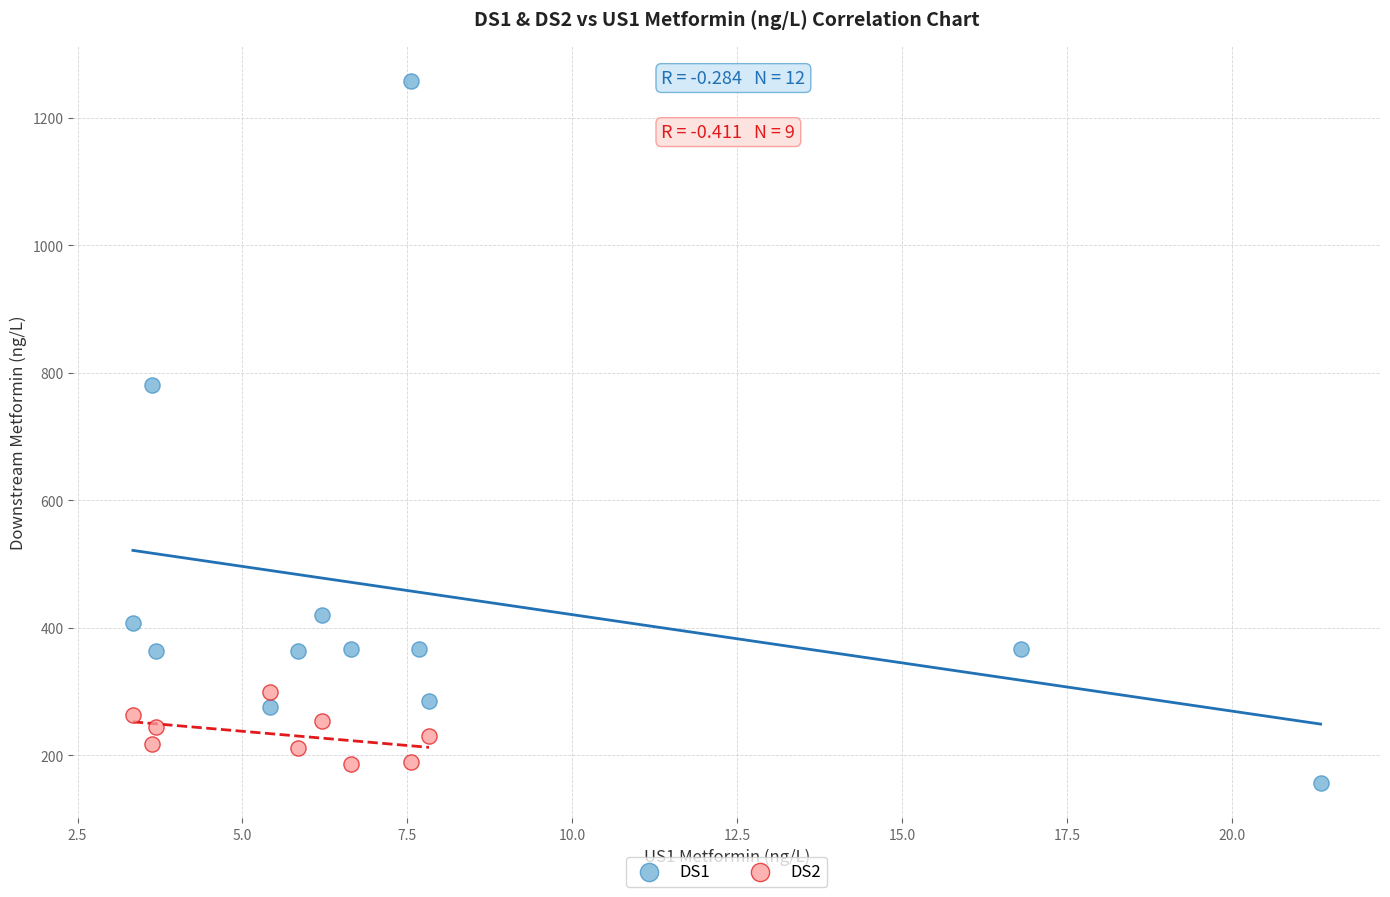

Which series has the largest Y range (max minus min)?

DS1